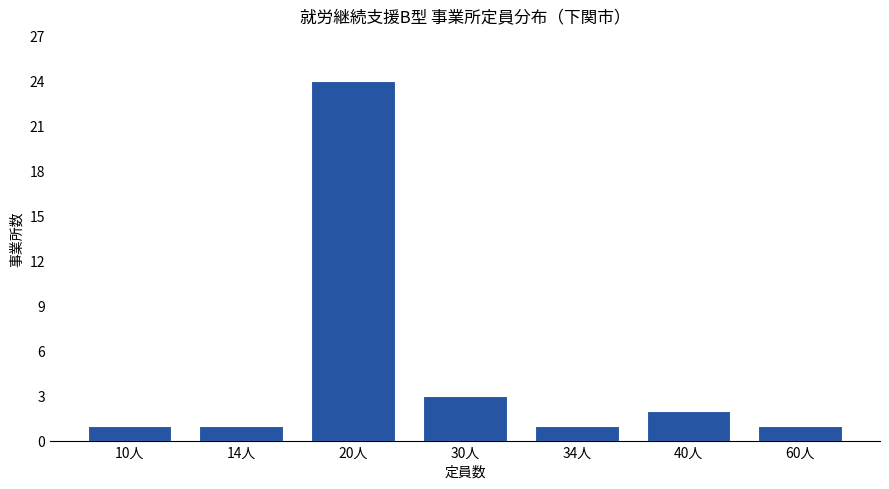

Count the number of categories in the chart.

7